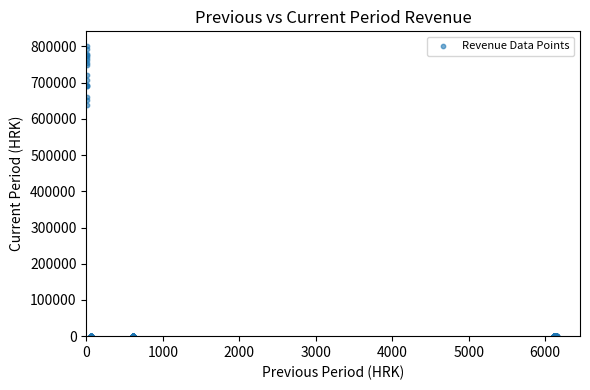

What Y value in the scatter plot is closest to 400883?

638295.1